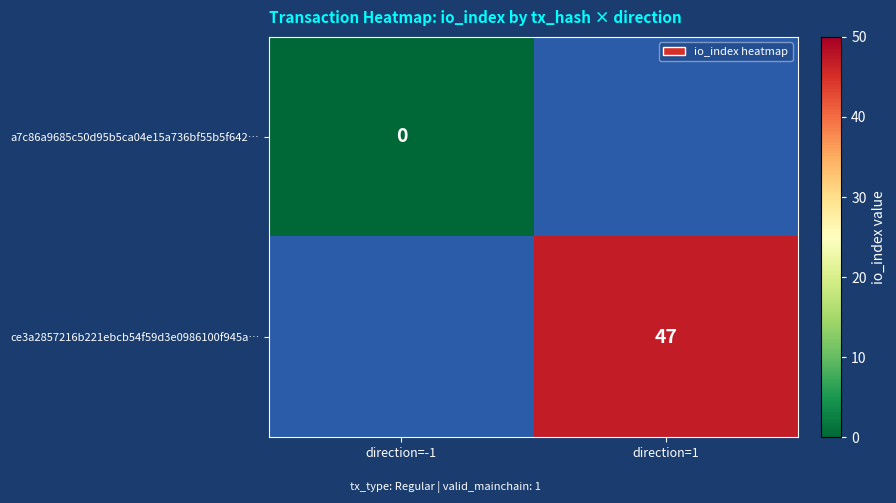

Is the value of ce3a2857216b221ebcb54f59d3e0986100f945a… at direction=1 greater than the value of a7c86a9685c50d95b5ca04e15a736bf55b5f642… at direction=-1?

Yes